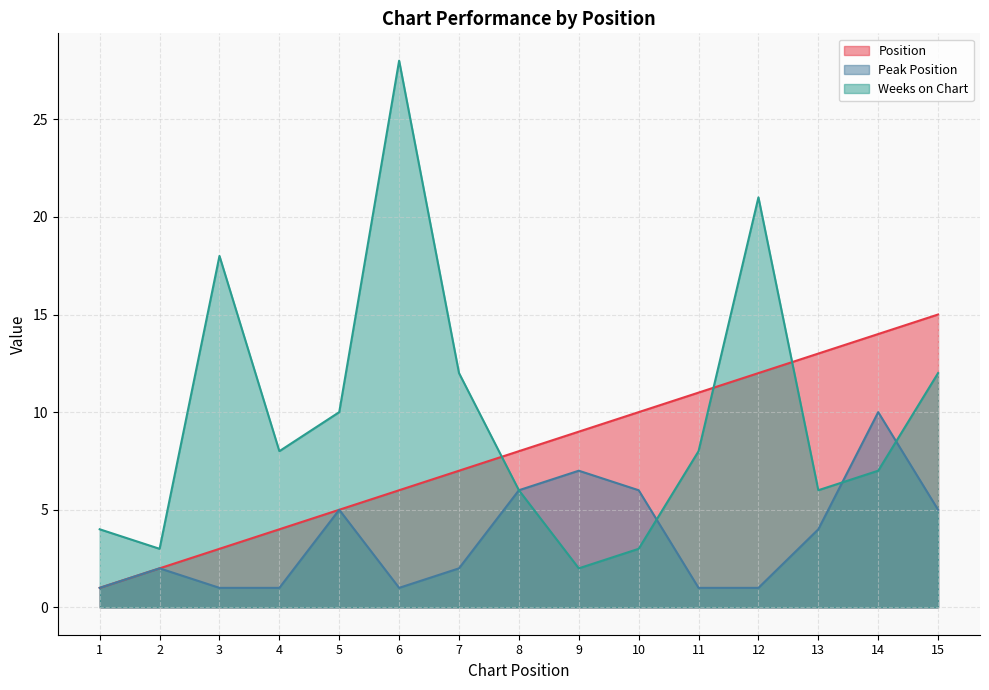

Count the number of categories in the chart.

15